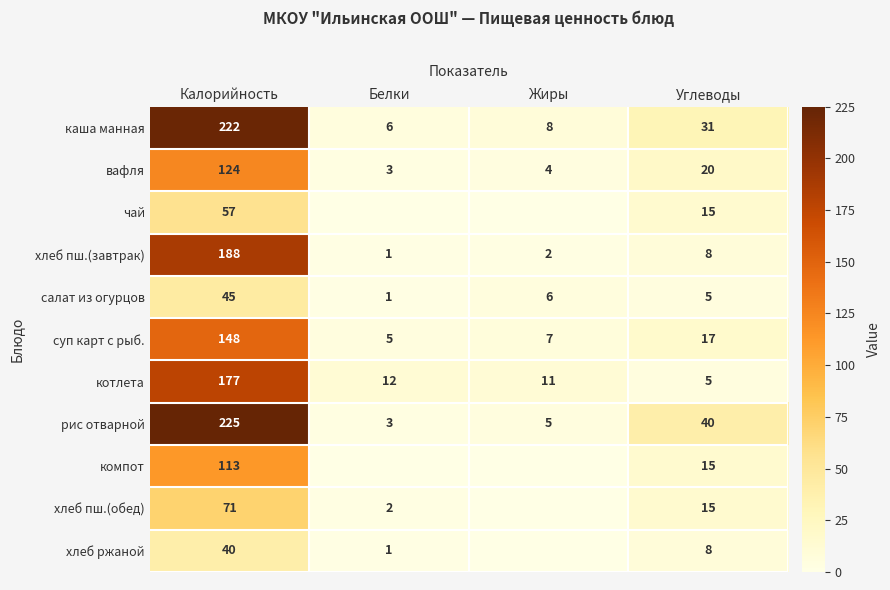

Is the value of хлеб ржаной at Жиры greater than the value of компот at Углеводы?

No